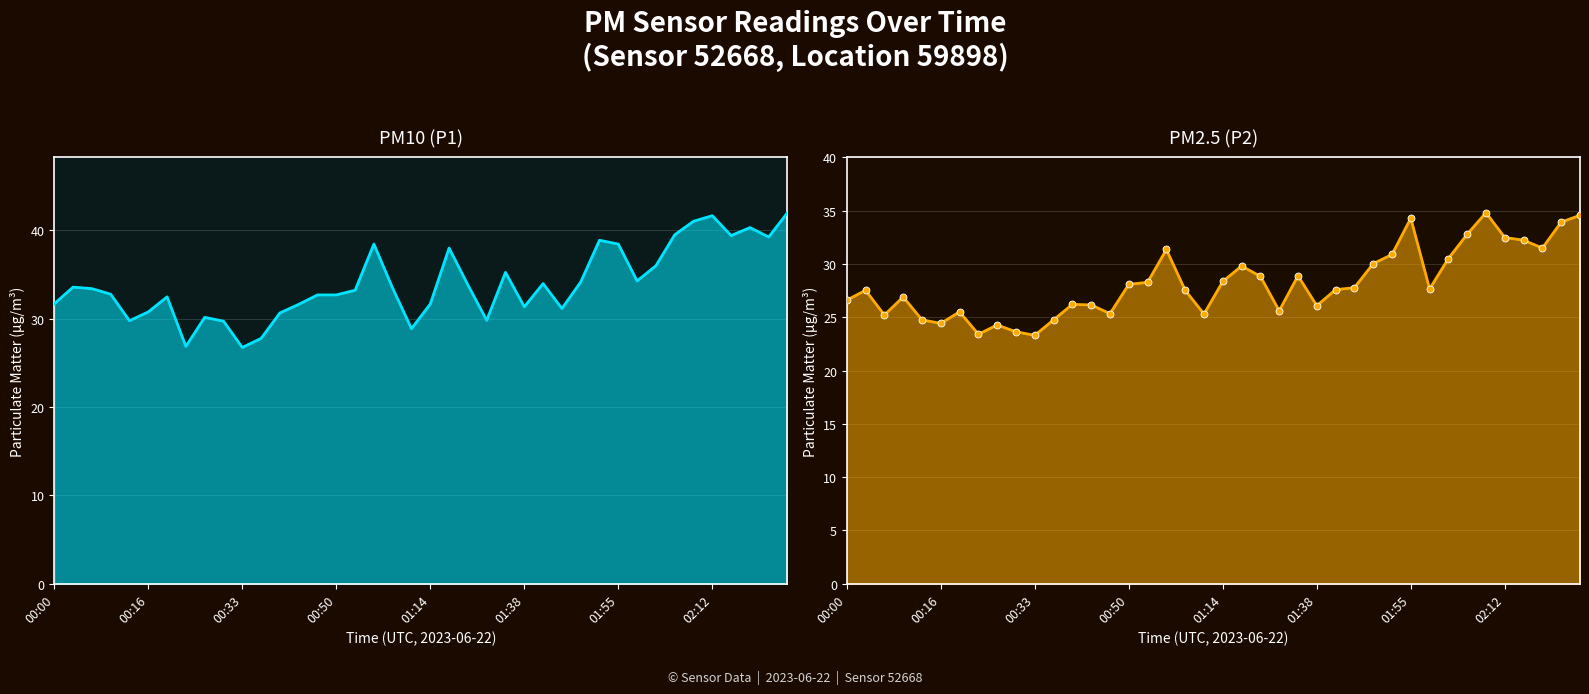

True or false: P2 and P1 intersect in this chart.

False